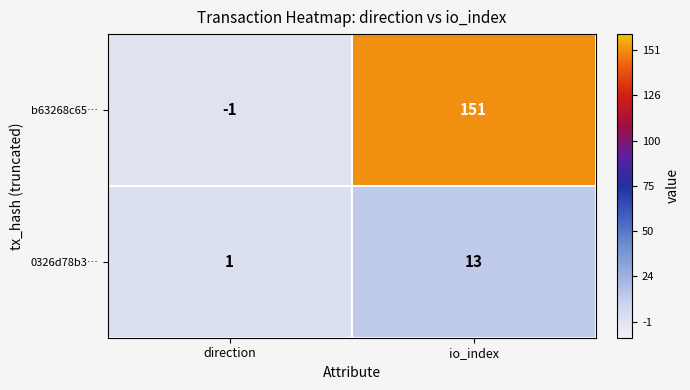

Rank the series by their average value, from lowest to highest.

0326d78b3…, b63268c65…